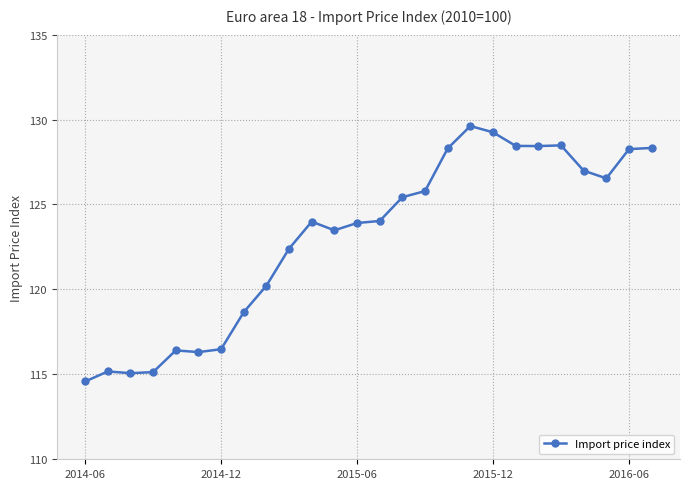

True or false: there are more than 2 points higher than both neighbors.

True